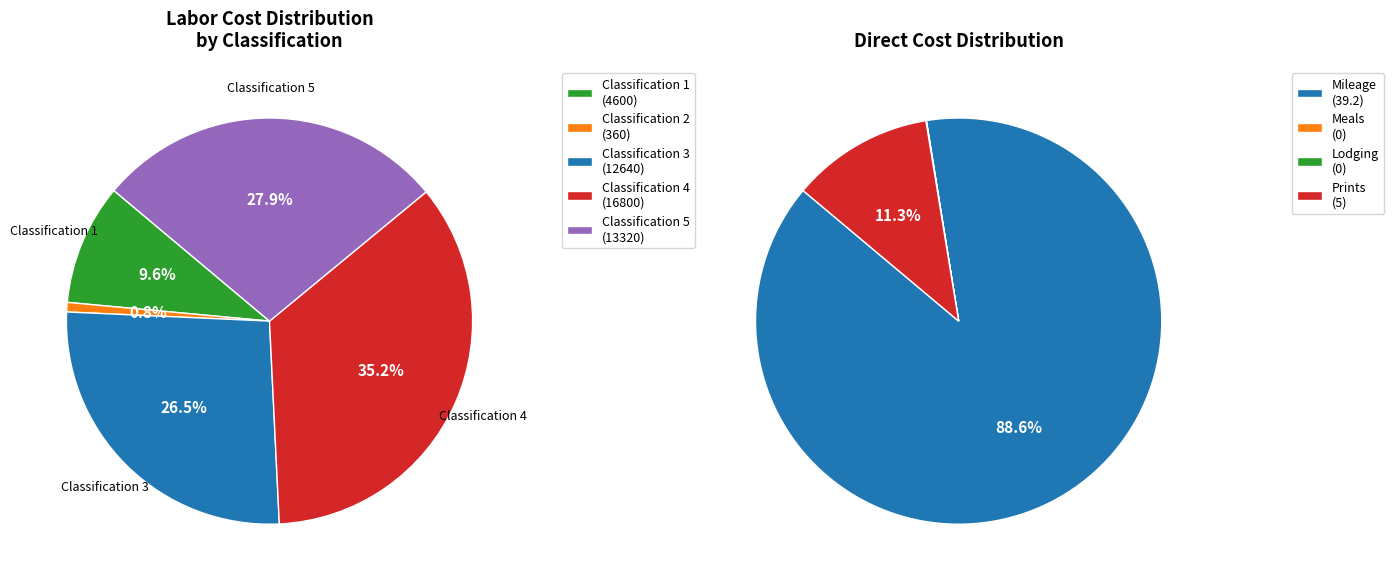

Which series has the largest range (max minus min)?

Labor Costs